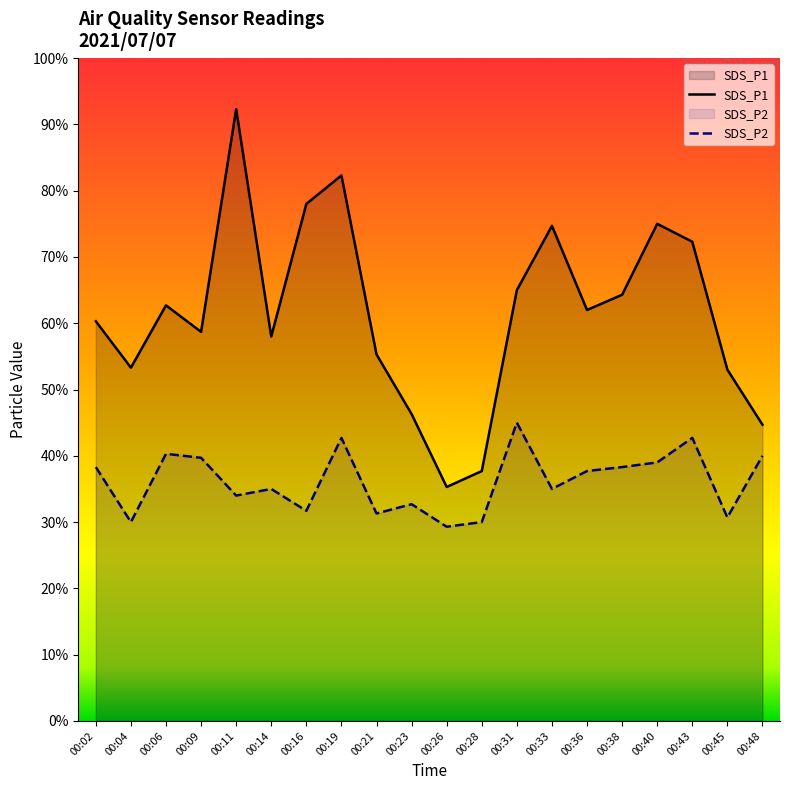

Is it true that SDS_P2 equals 6.1 at 00:40?

False